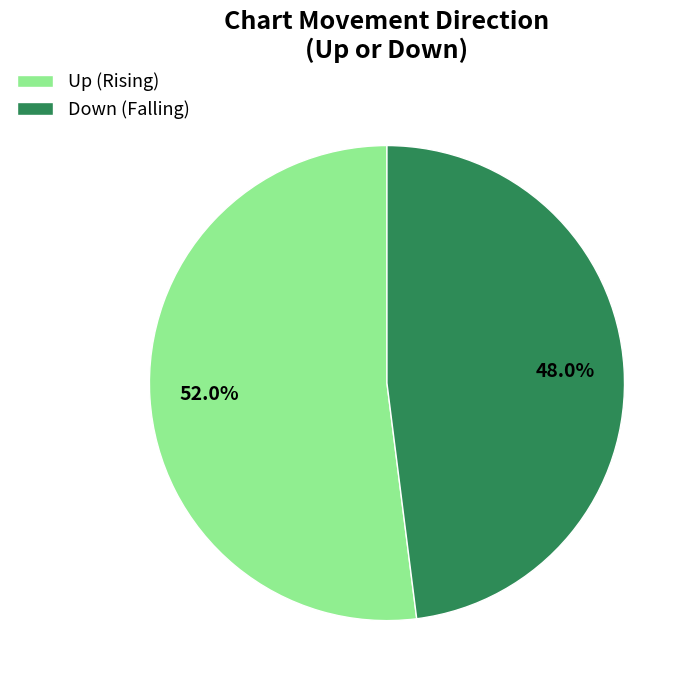

Rank the categories by value from highest to lowest.

Up (Rising), Down (Falling)